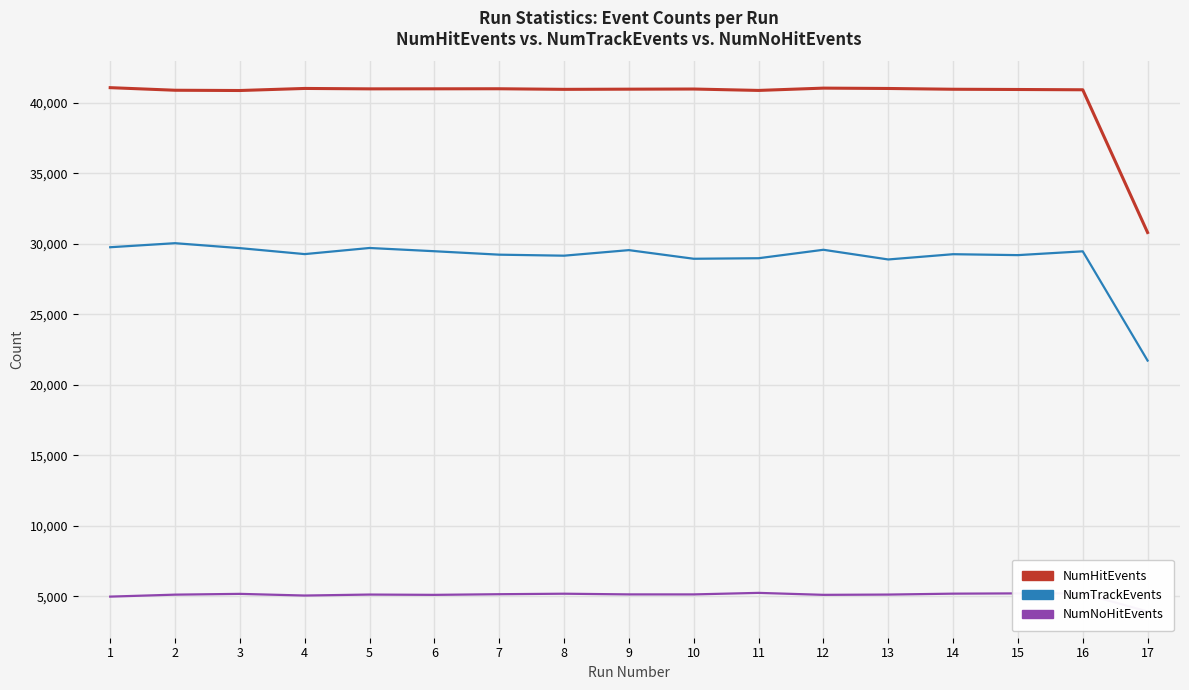

The value of NumNoHitEvents at 3 is 5180. True or false?

True